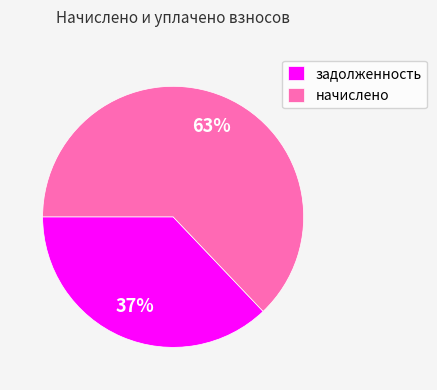

How many segments does this pie chart have?

2